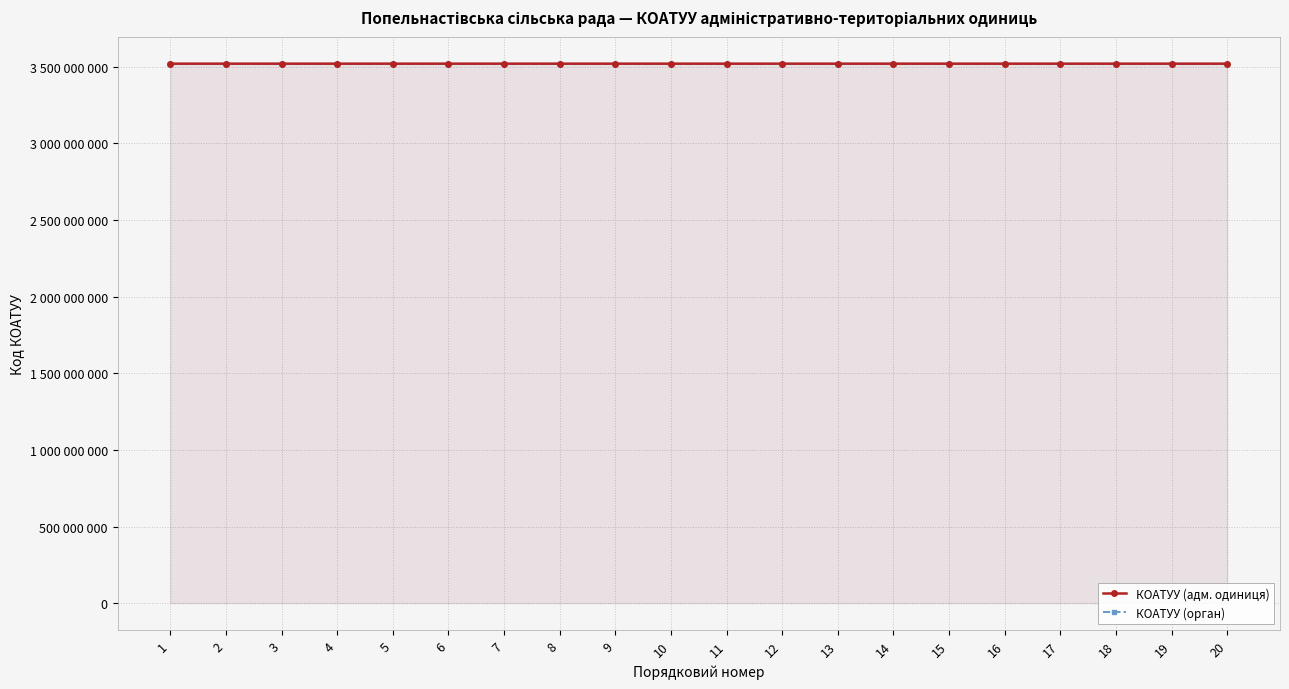

Is it true that КОАТУУ (орган) equals 3520385500 at 7?

True